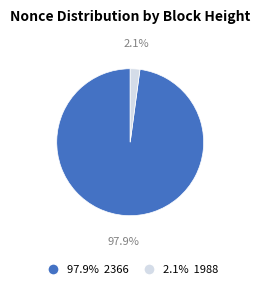

What is the ratio of the value at 97.9% 2366 to the value at 2.1% 1988?

46.0